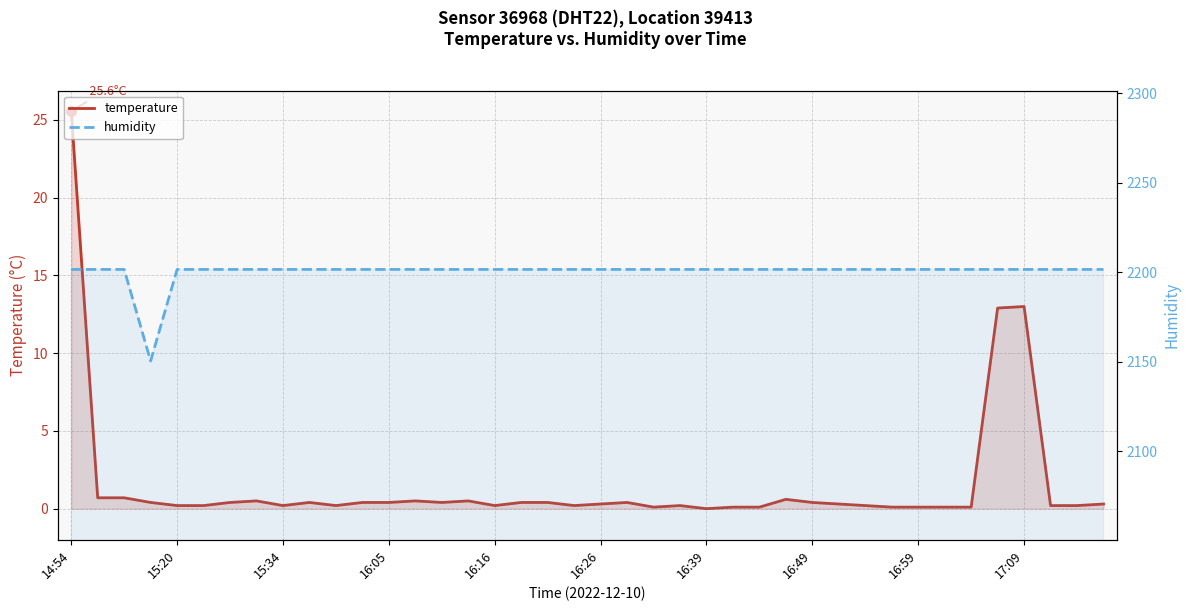

Where is temperature nearest to the value 12?

35